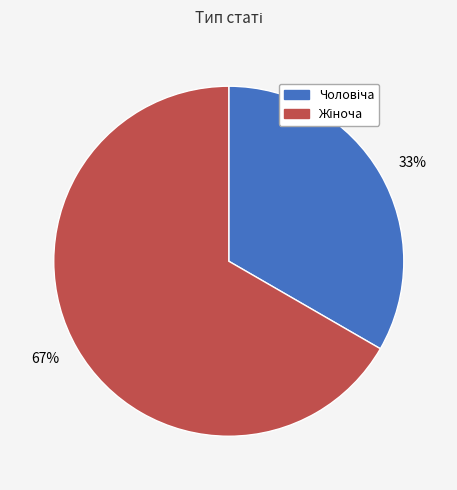

How many slices are in this pie chart?

2